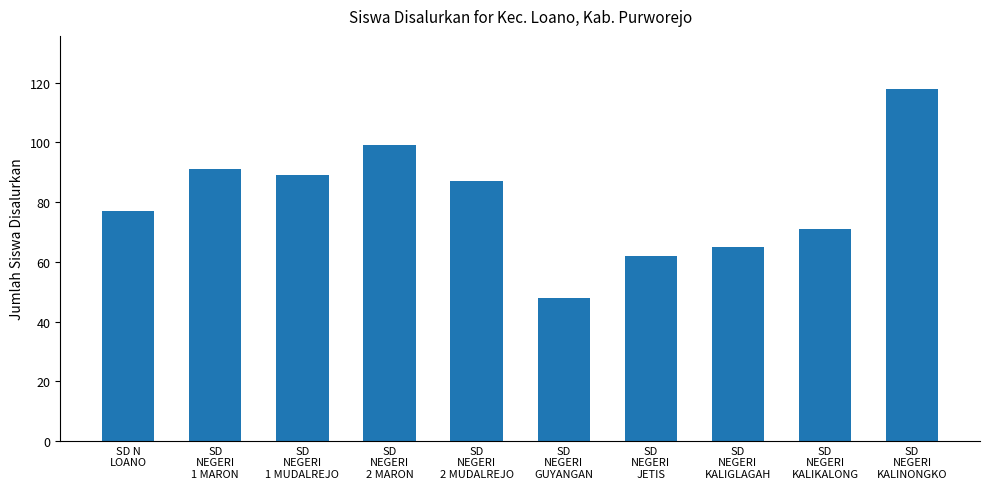

Does the chart contain stacked bars?

No